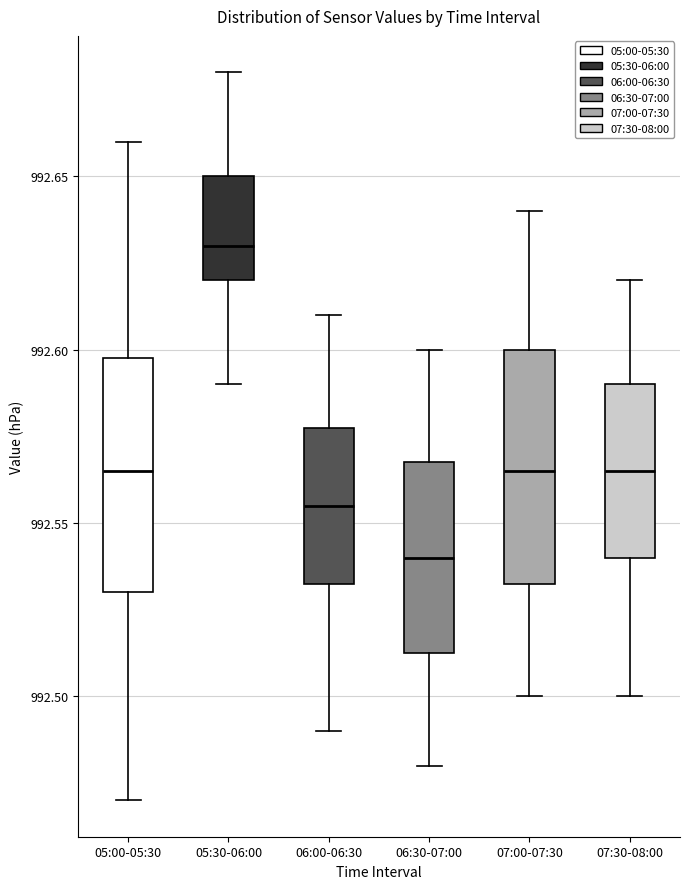

Where does the upper whisker of the box for 06:30-07:00 end on the y-axis? The values are not printed on the chart, so give them approximately, as read against the axis.

992.600